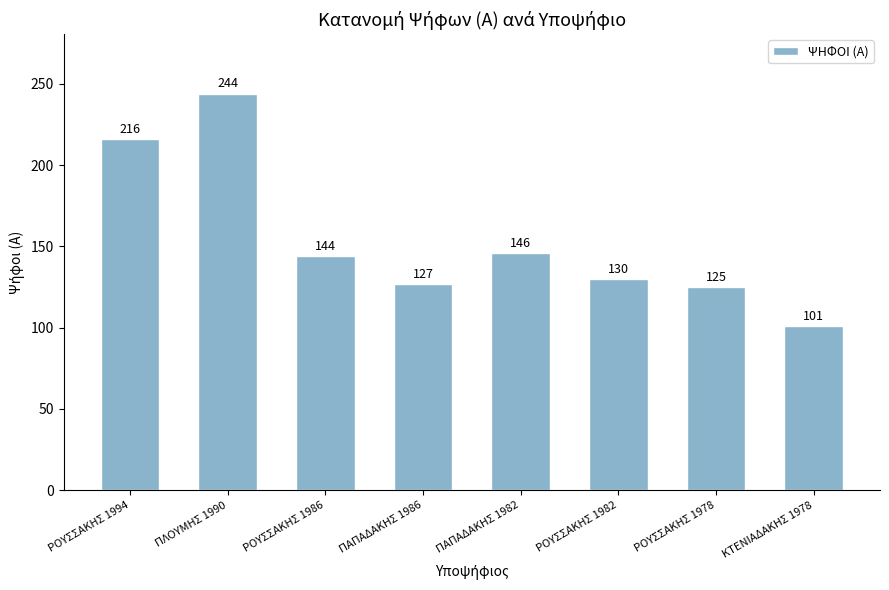

Count the number of categories in the chart.

8